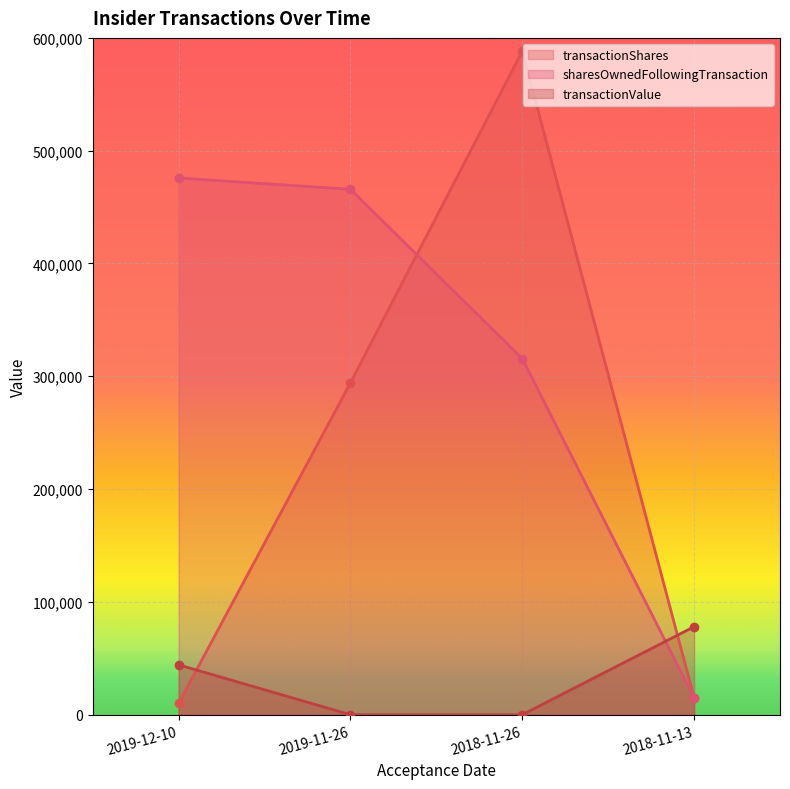

The transactionShares series shows 10000 at 2019-12-10. True or false?

True